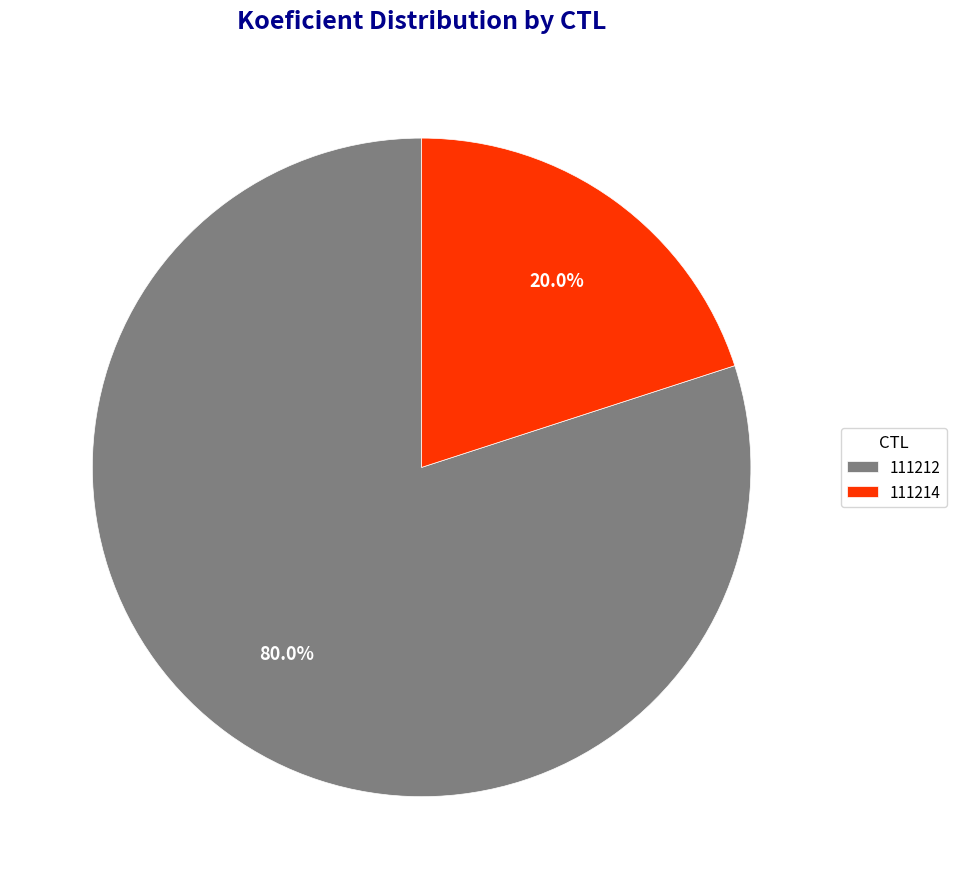

Between 111212 and 111214, which is larger?

111212